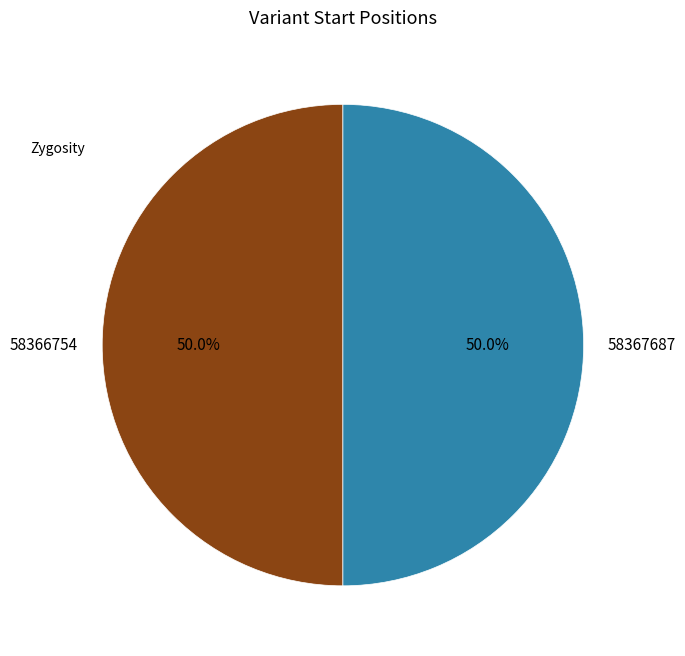

What percentage is NOT represented by 58366754?

50.0%